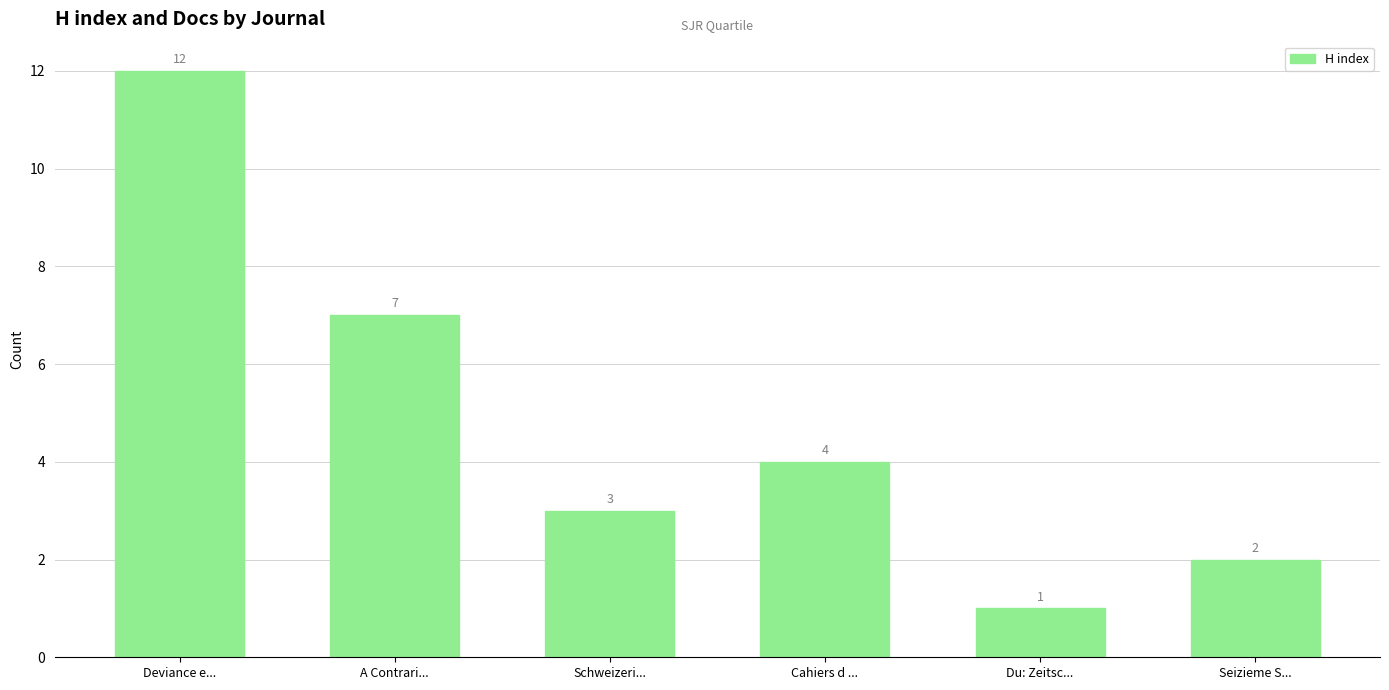

Are the bars horizontal?

No